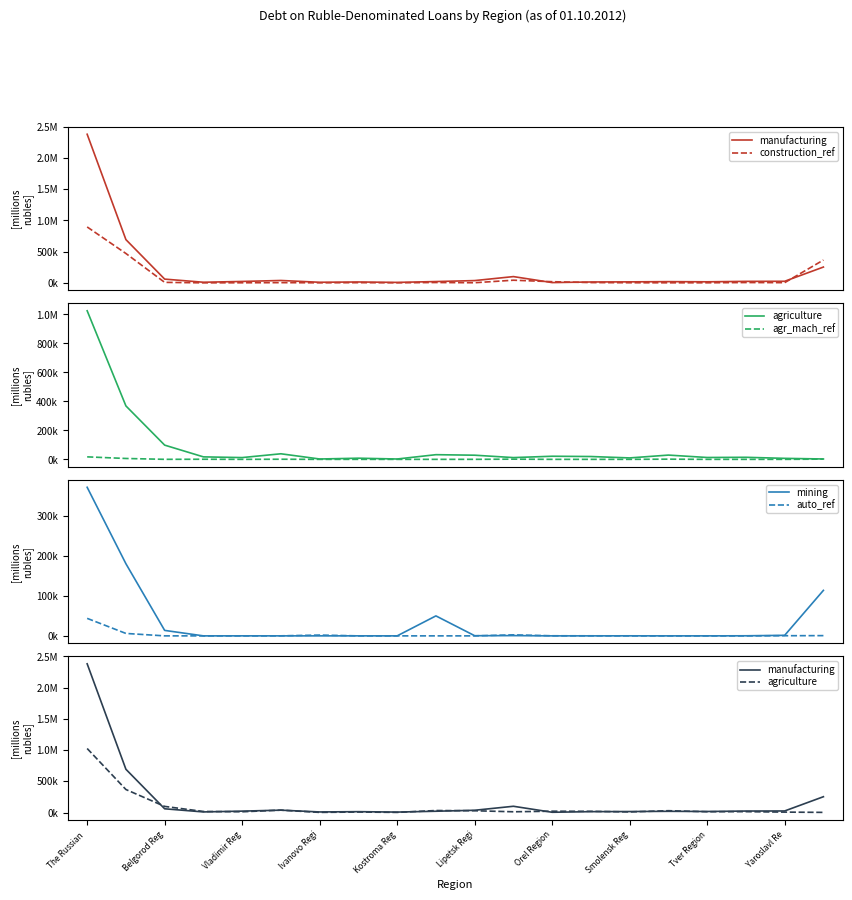

How many interior local peaks does the agriculture series have?

6